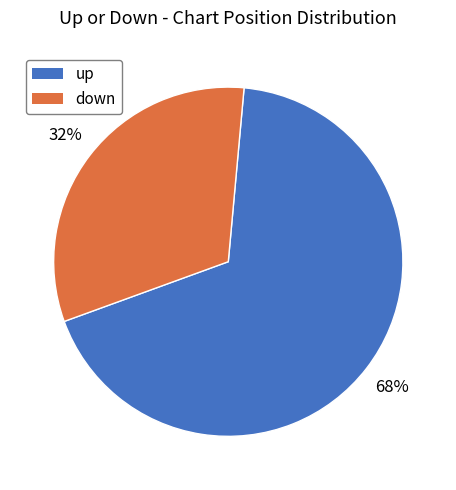

Does up account for over 50% of the chart?

Yes